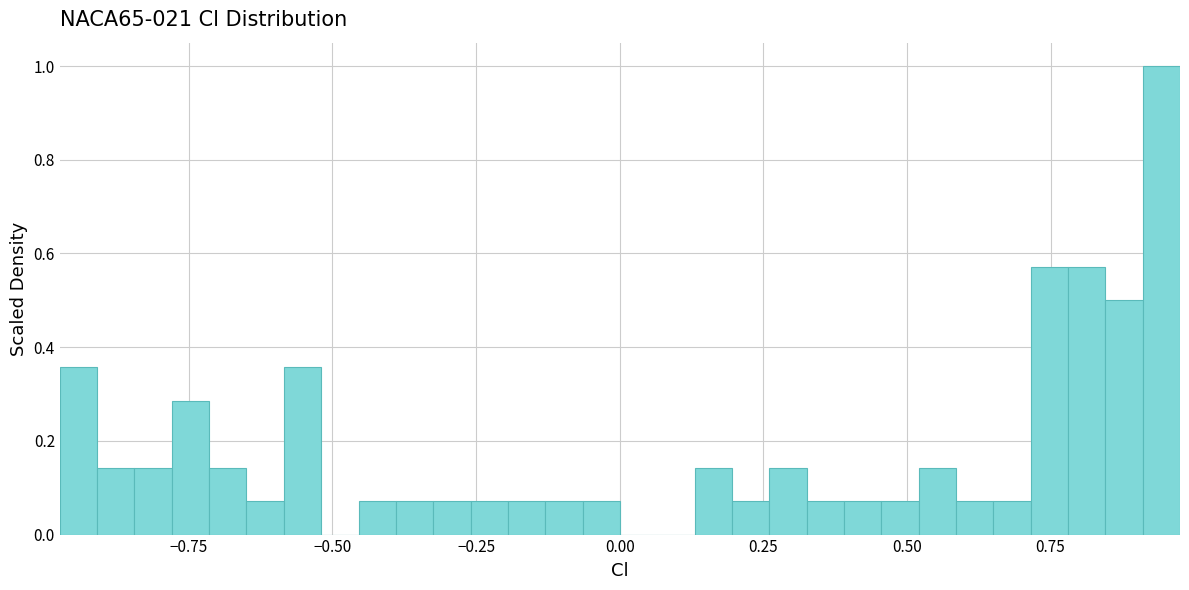

Read against the x-axis, roughly where is the centre of the tallest bar?

0.95